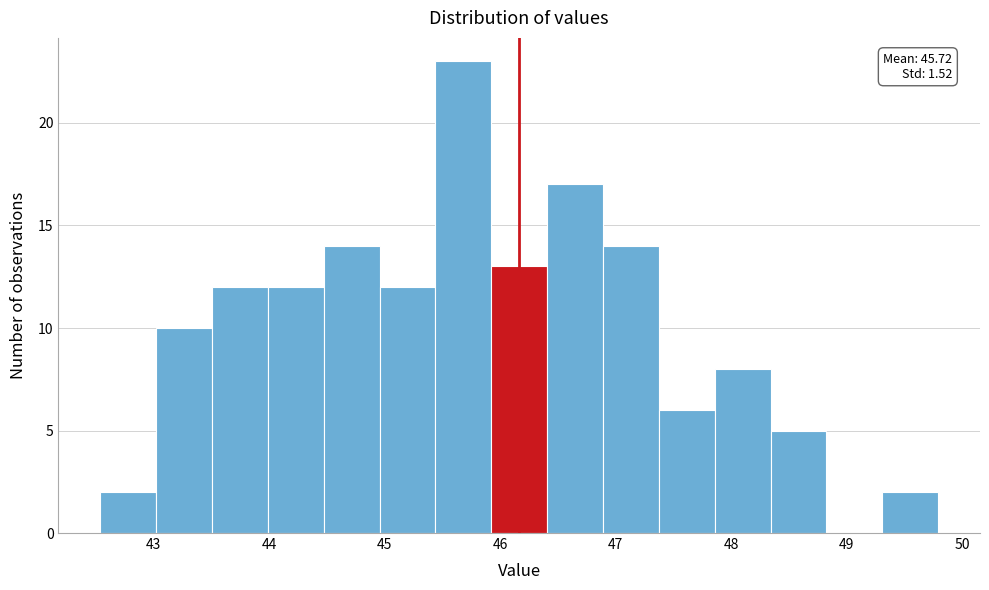

Which range on the x-axis has the tallest bar?

45.4 to 45.9